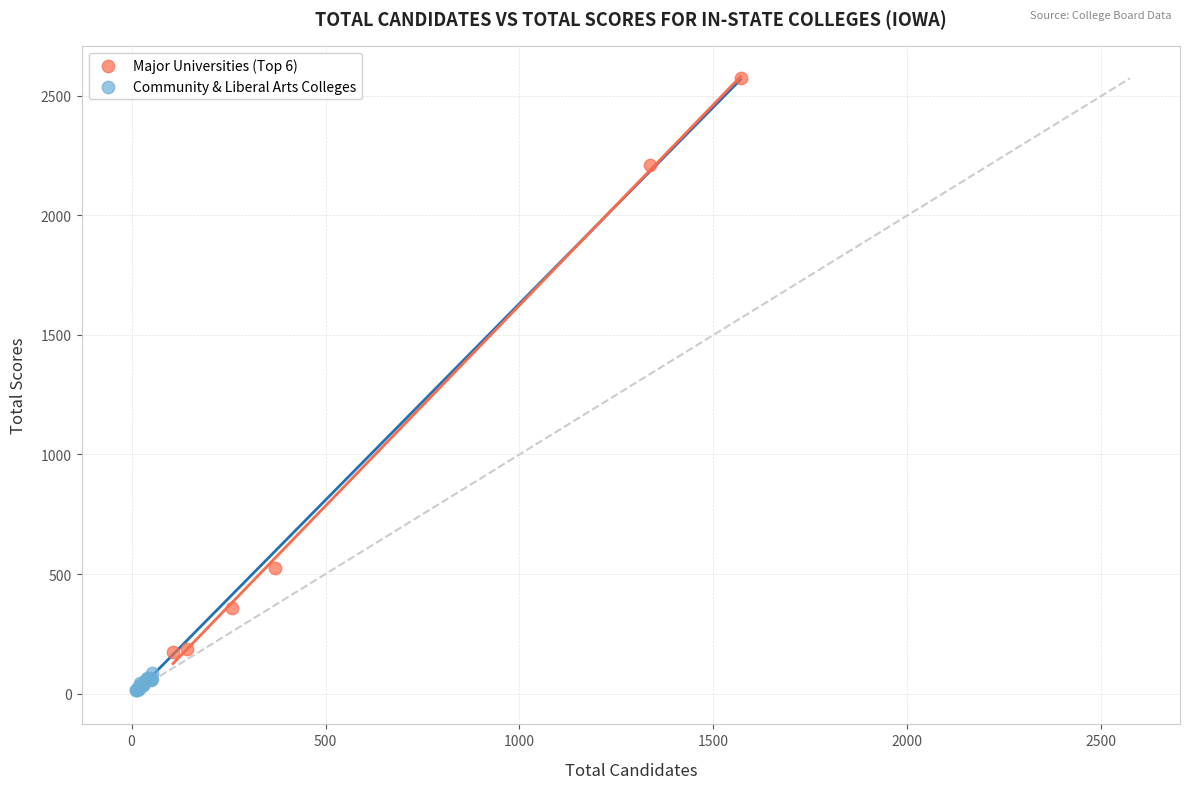

Which series has the largest Y range (max minus min)?

Major Universities (Top 6)